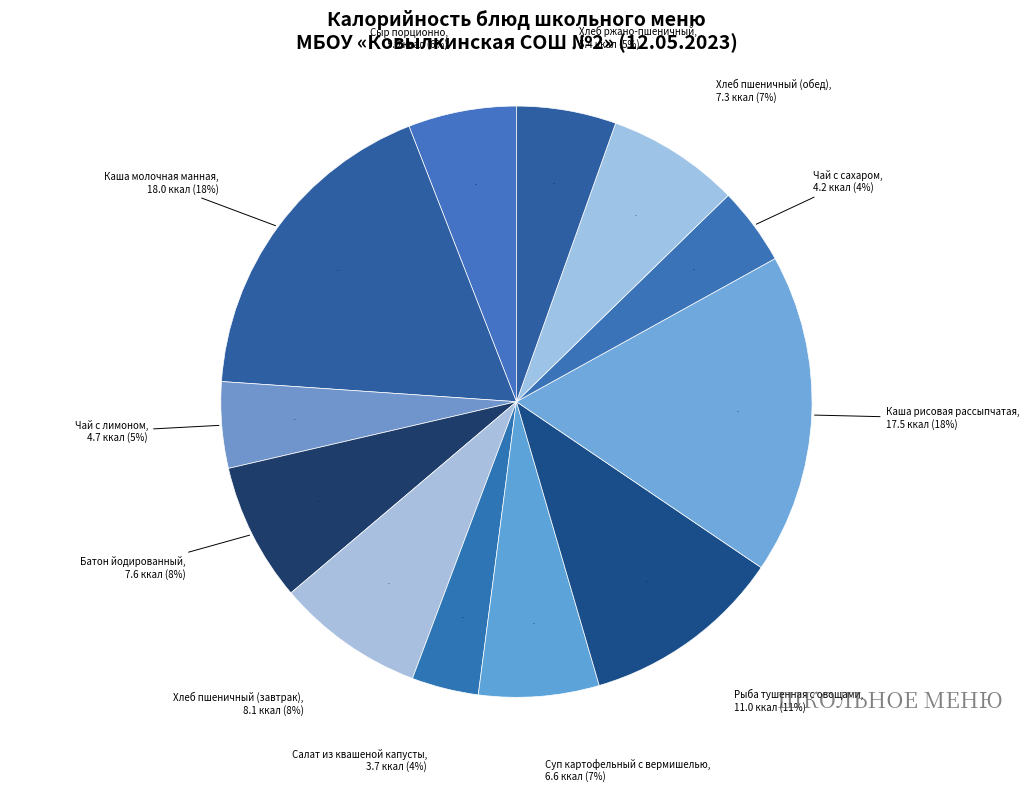

How many slices are in this pie chart?

12